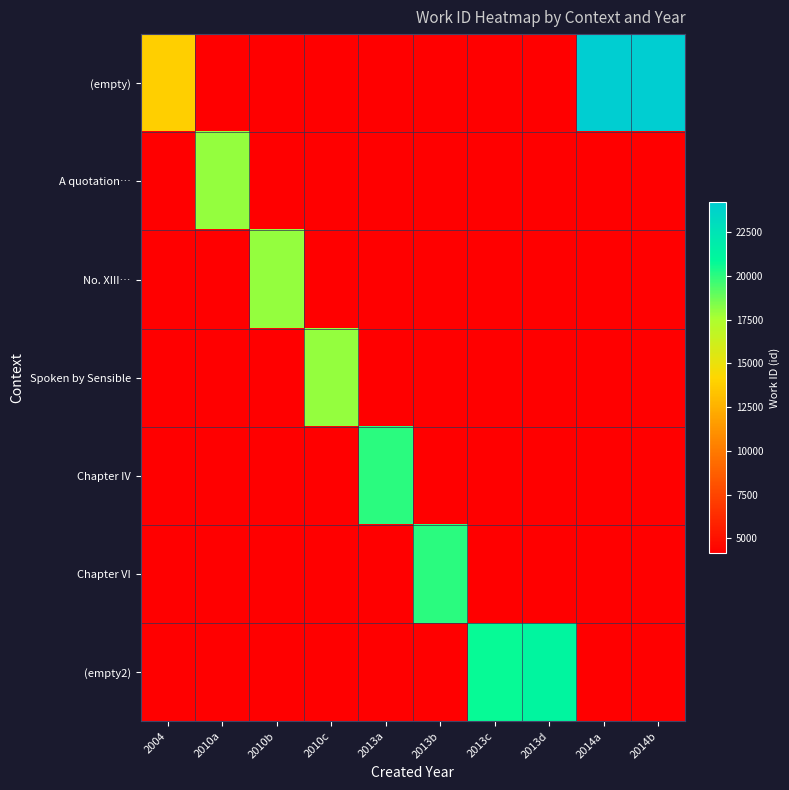

Which has a higher value, 2013a or 2014b?

2014b